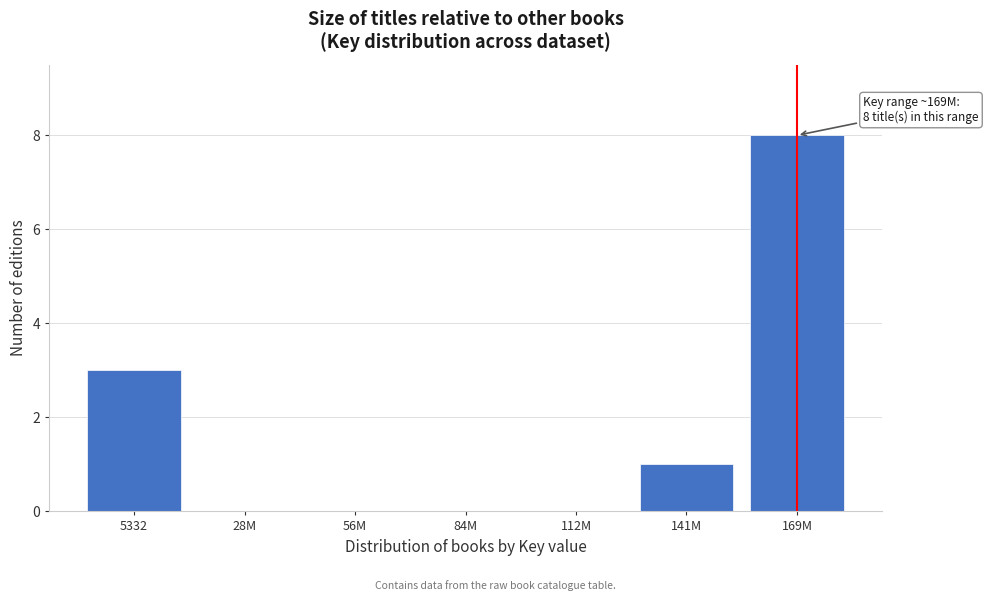

Reading left to right, extract all data points from this chart.

5332=3	28M=0	56M=0	84M=0	112M=0	141M=1	169M=8